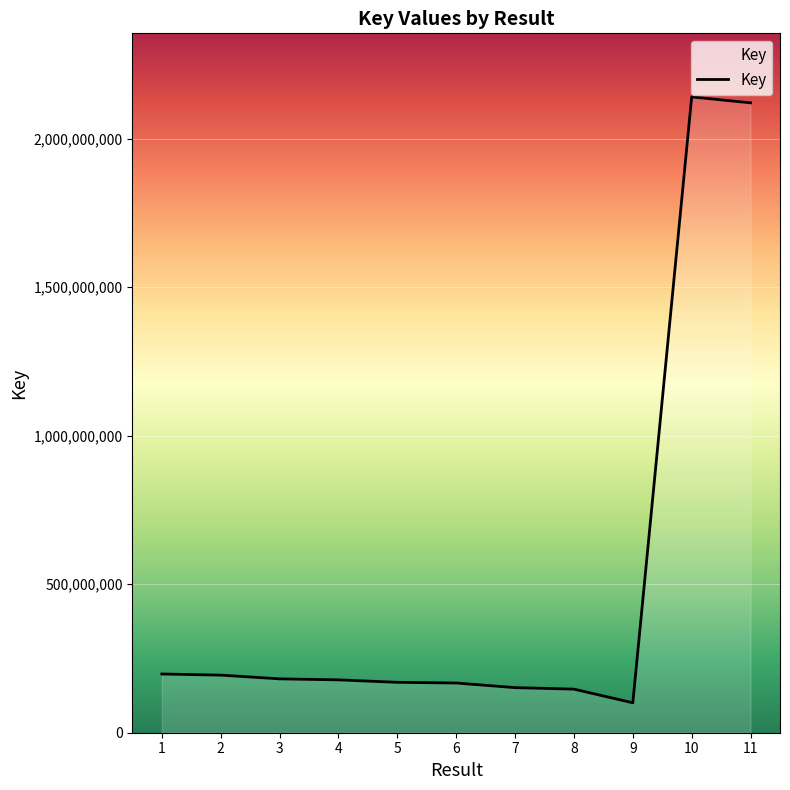

What is the minimum value shown in the chart?

100730997